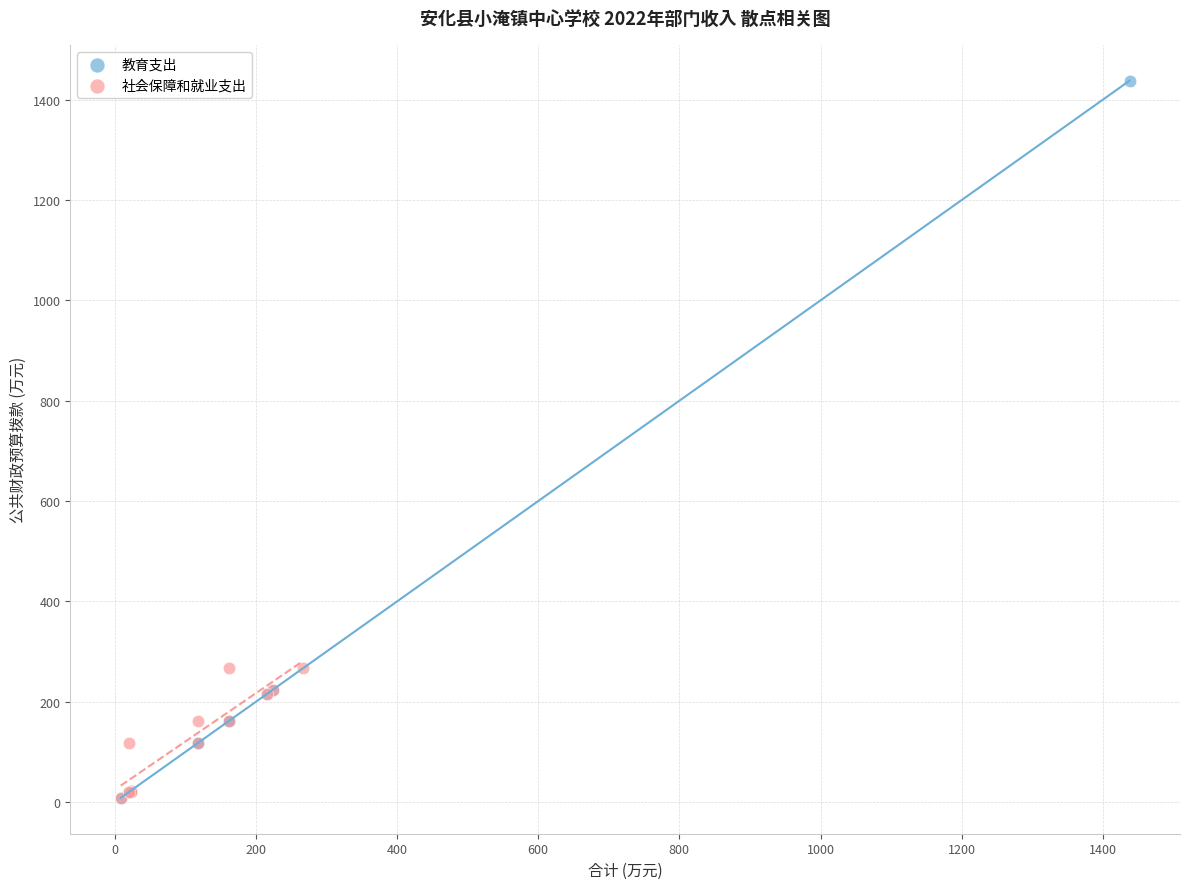

Which series reaches the maximum Y coordinate?

教育支出